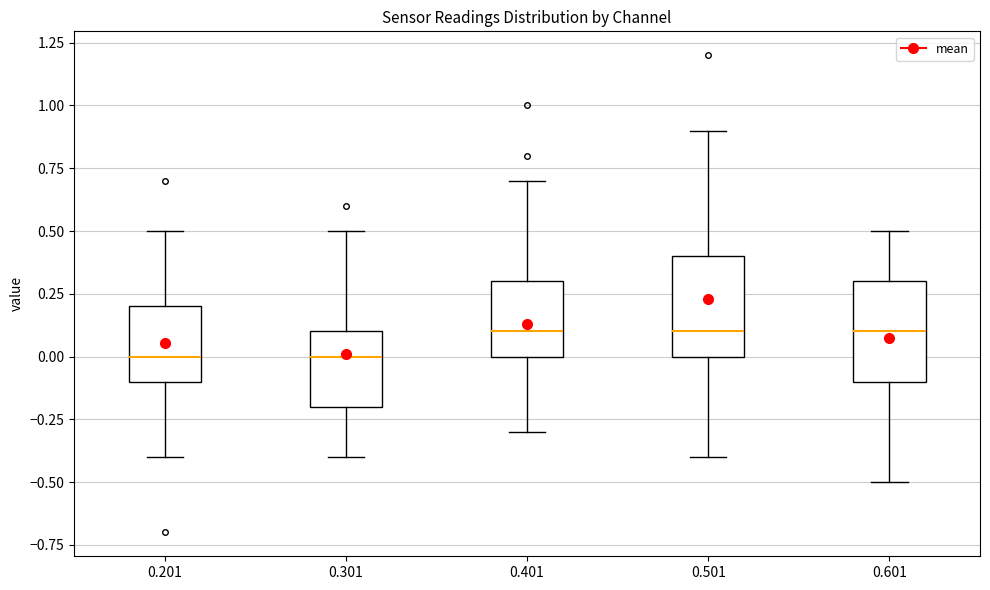

Reading left to right, transcribe this box plot: for each box, give where its median line is, the range the box spans, and where its two whiskers end, as read against the y-axis. The values are not printed on the chart, so give them approximately, as read against the axis.

0.201: median 0.0, box -0.1 to 0.2, whiskers -0.4 to 0.5
0.301: median 0.0, box -0.2 to 0.1, whiskers -0.4 to 0.5
0.401: median 0.1, box 0.0 to 0.3, whiskers -0.3 to 0.7
0.501: median 0.1, box 0.0 to 0.4, whiskers -0.4 to 0.9
0.601: median 0.1, box -0.1 to 0.3, whiskers -0.5 to 0.5